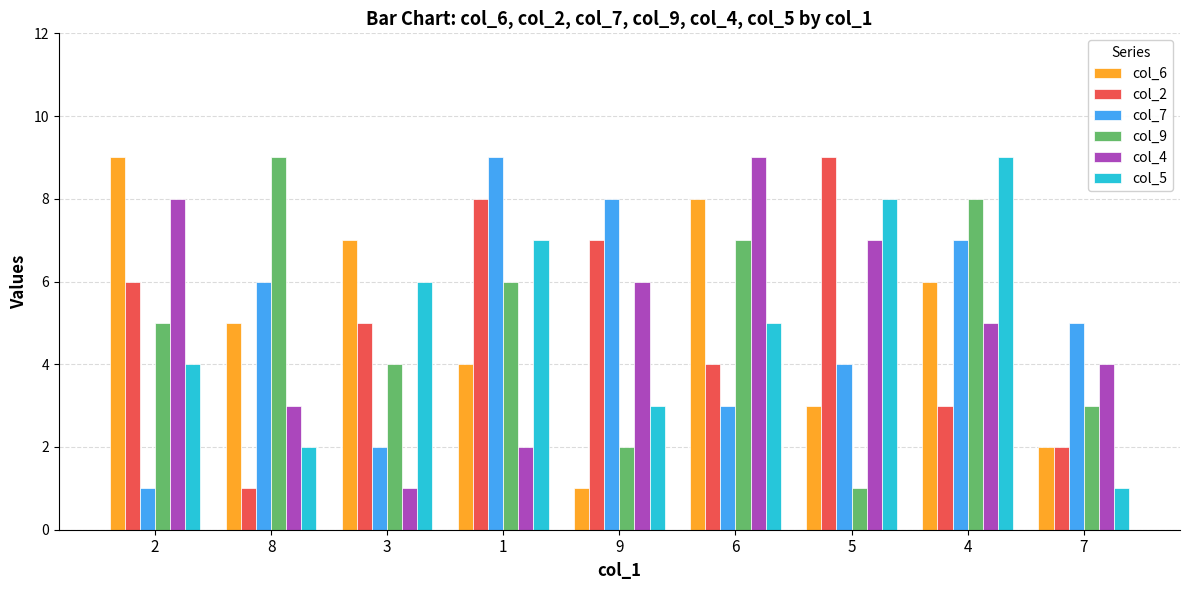

What is the label of the 5th bar from the right?

9